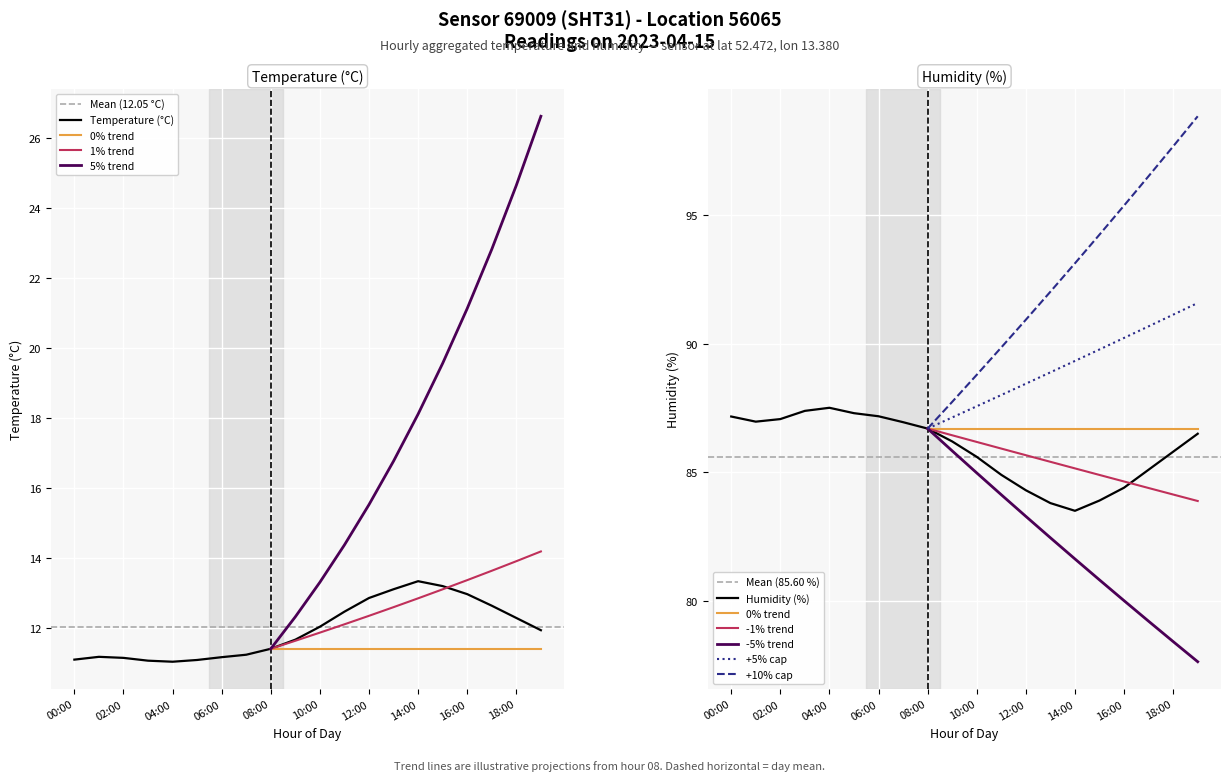

What is the difference between the temperature values at 06:00 and 13:00?

1.9